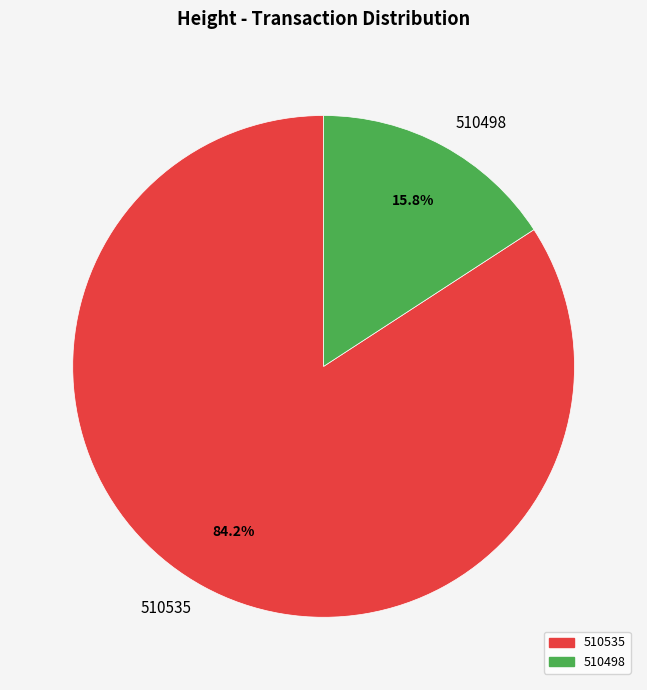

Between 510535 and 510498, which is larger?

510535